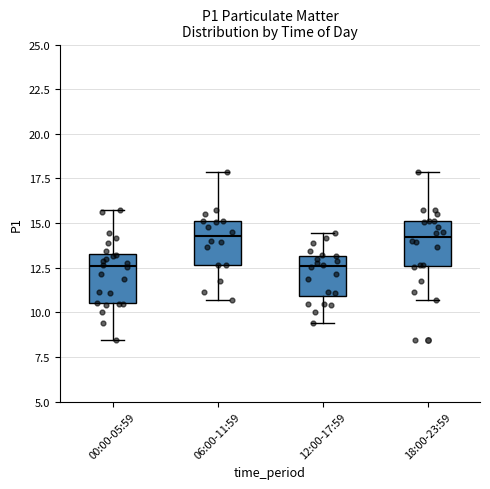

Reading left to right, read every box against the y-axis: the position of its median line, the range the box covers, and the ends of its whiskers. The values are not printed on the chart, so give them approximately, as read against the axis.

00:00-05:59: median 12.5, box 10.5 to 13.5, whiskers 8.5 to 15.5
06:00-11:59: median 14.5, box 12.5 to 15.0, whiskers 10.5 to 18.0
12:00-17:59: median 12.5, box 11.0 to 13.0, whiskers 9.5 to 14.5
18:00-23:59: median 14.0, box 12.5 to 15.0, whiskers 10.5 to 18.0